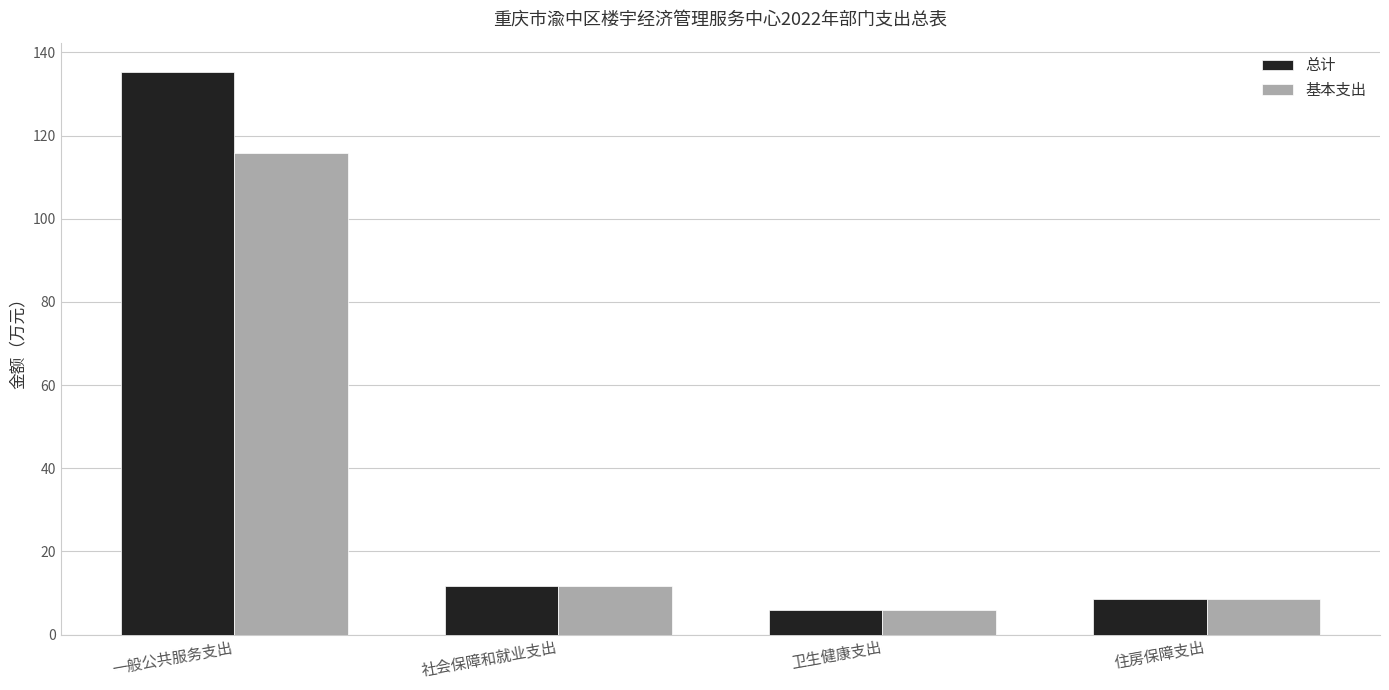

How many data points in 基本支出 are less than 11?

2